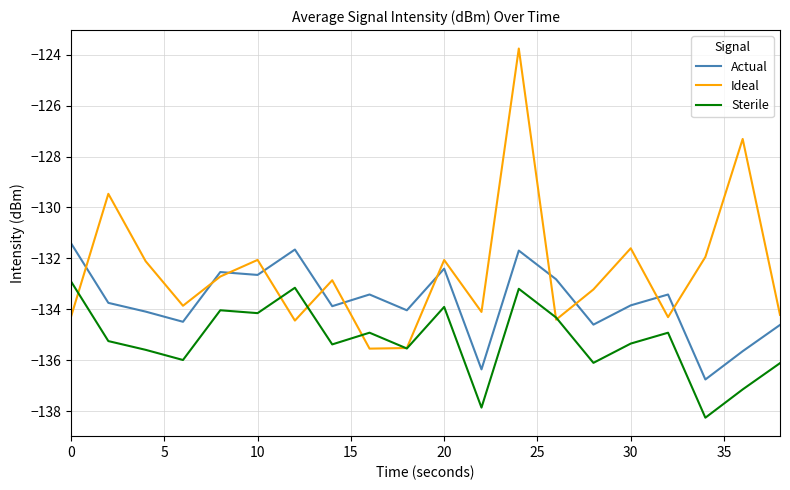

Rank the series by their average value, from lowest to highest.

Sterile, Actual, Ideal